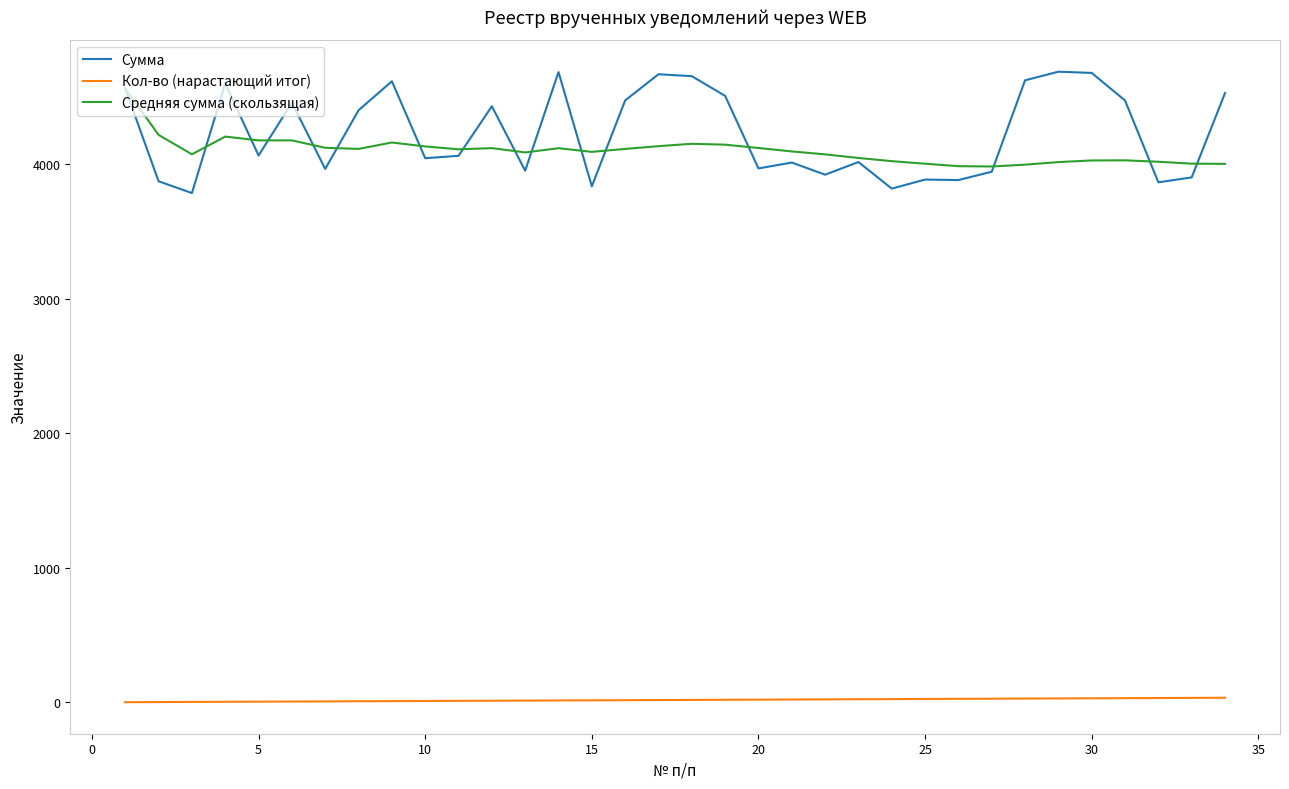

What is the highest value of the Сумма series?

4690.2